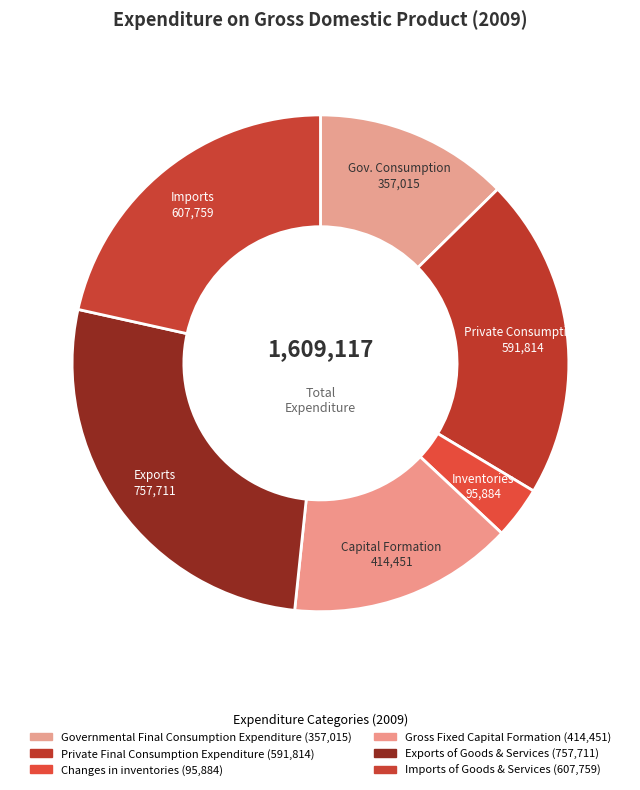

What percentage is the Imports of Goods & Services slice, to the nearest percent?

22%